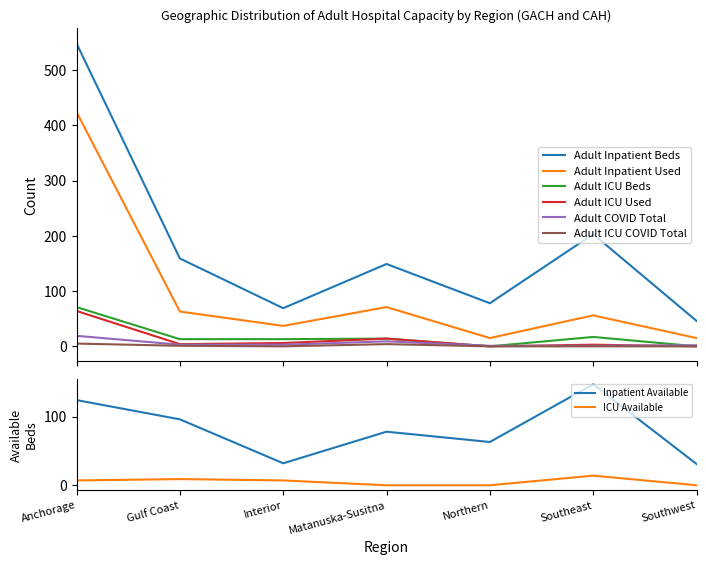

The Adult Inpatient Used series shows 15 at Southwest. True or false?

True